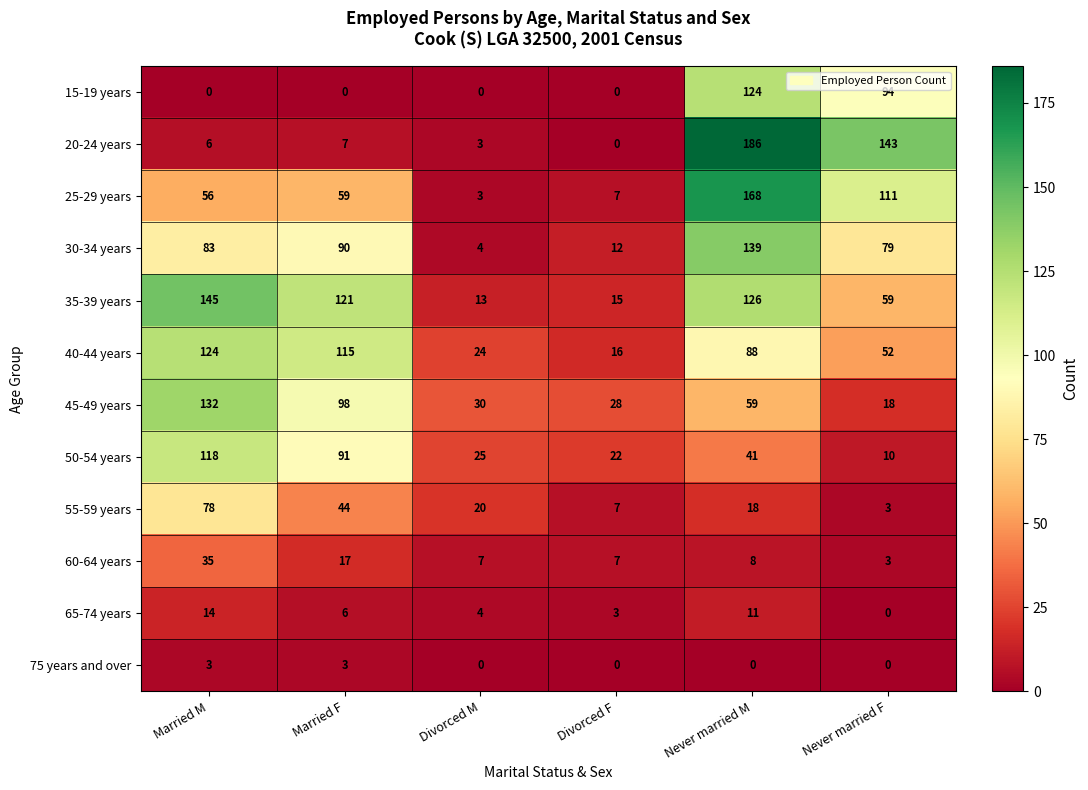

Is it true that 25-29 years equals 11 at Divorced F?

False